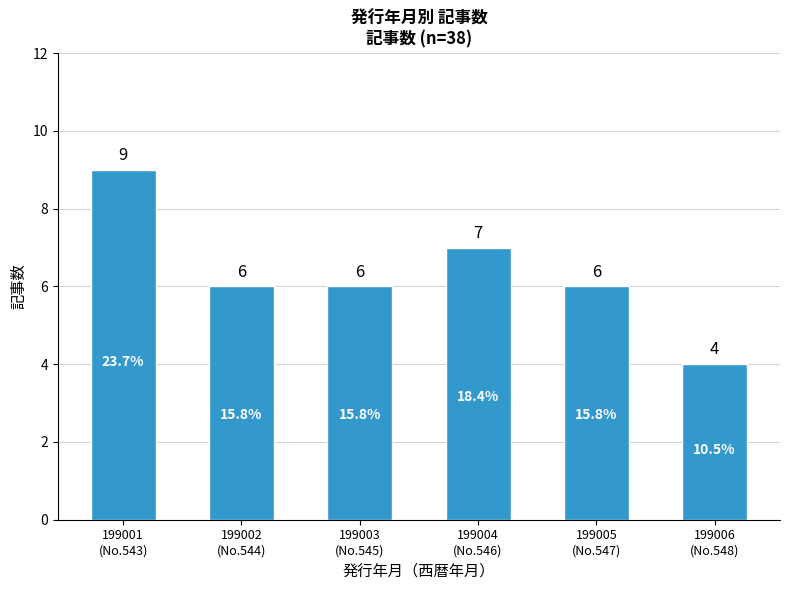

Reading right to left, transcribe all the data shown in this chart.

4	6	7	6	6	9